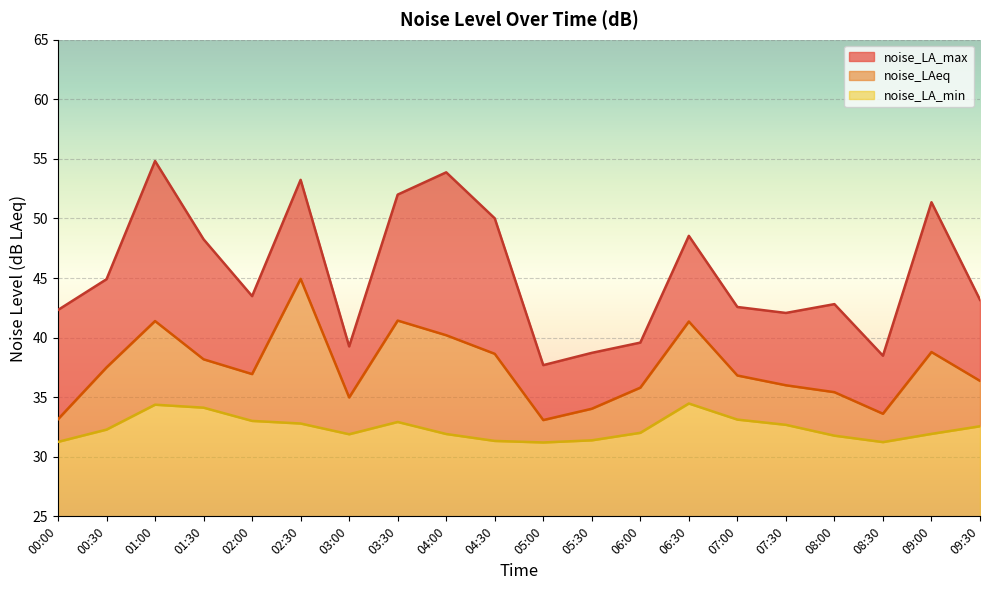

Which series changed the most between 06:00 and 08:00?

noise_LA_max